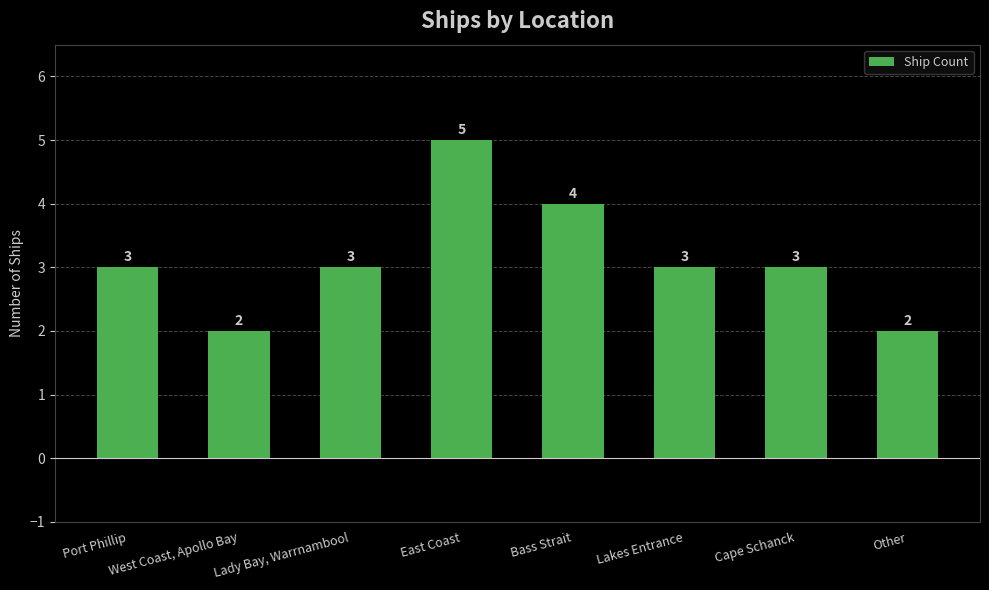

What is the value of the 1st bar from the left?

3